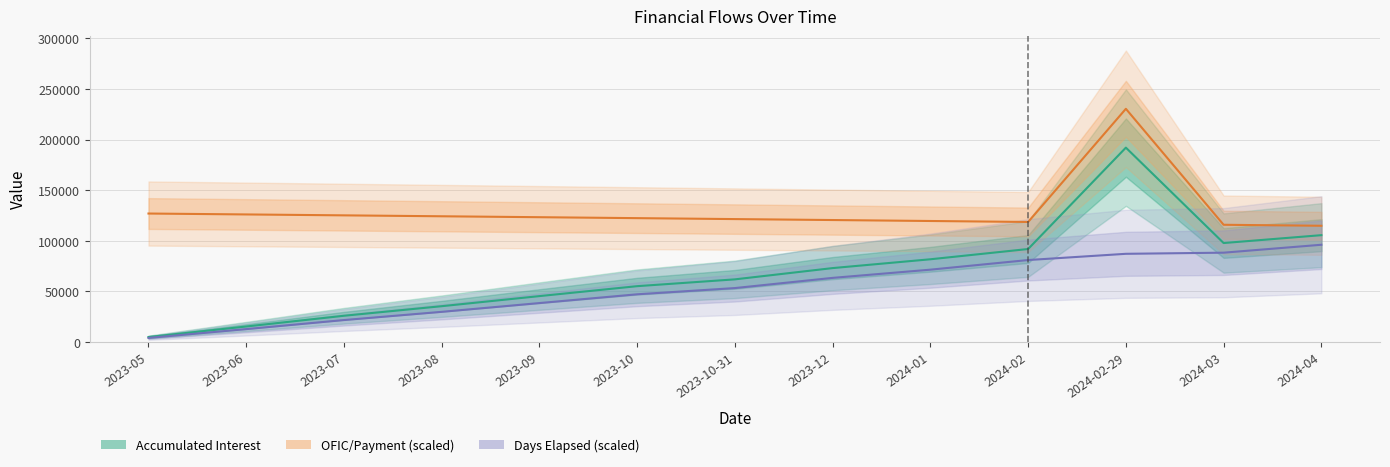

What is the spread (max minus min) of values at 2023-05?

122917.3